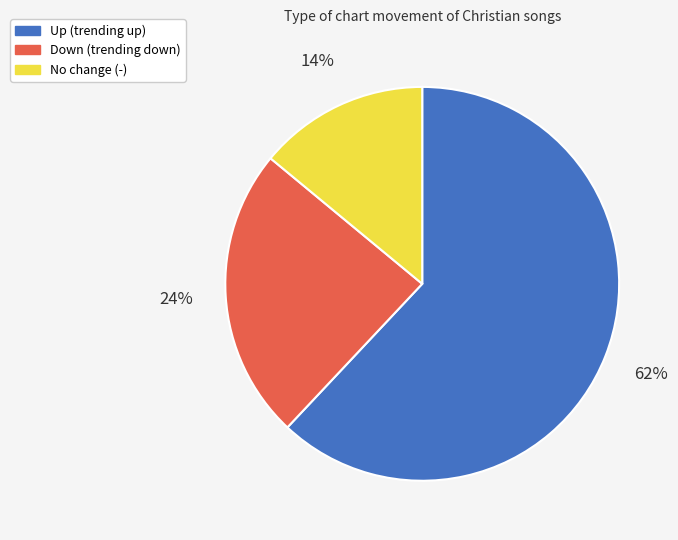

Is it true that Up (trending up) is 62% of the pie?

True